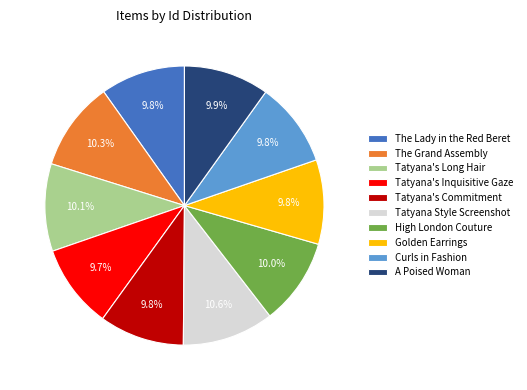

To the nearest percent, what is the difference between the largest and smallest slice percentages?

1%